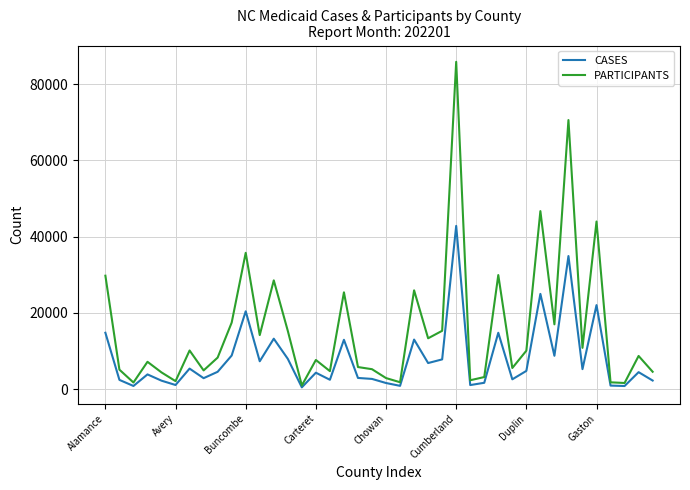

Which series has the largest total across all categories?

PARTICIPANTS